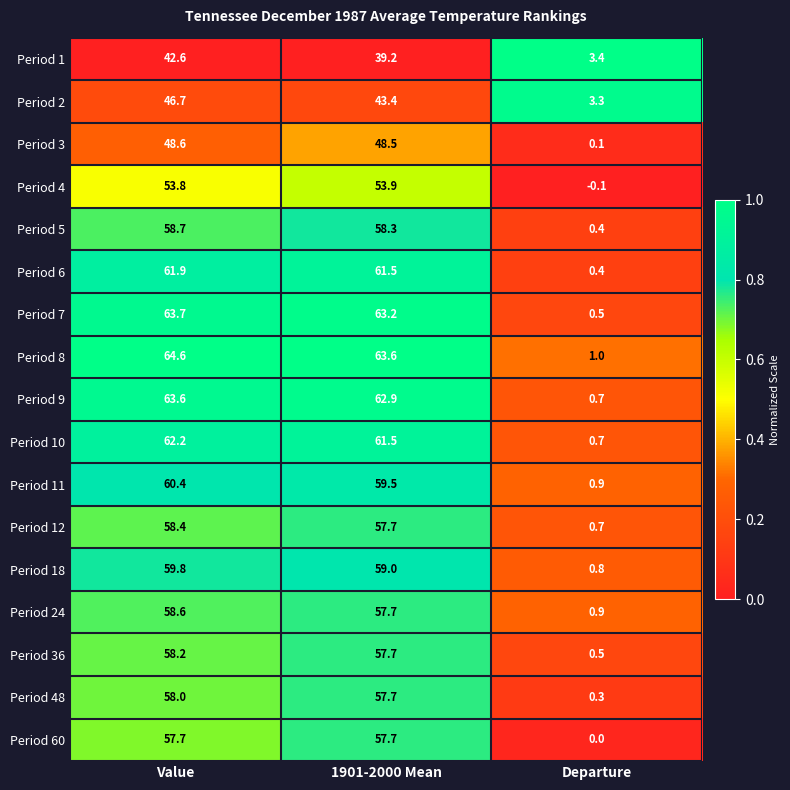

At which category does the chart reach its minimum across all series?

Departure